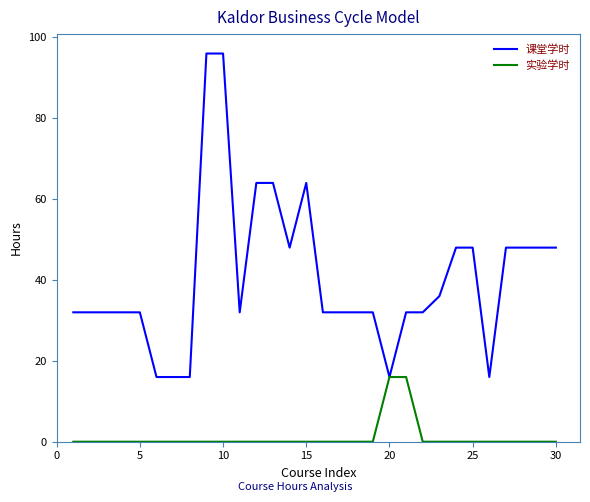

What is the maximum value for 课堂学时?

96